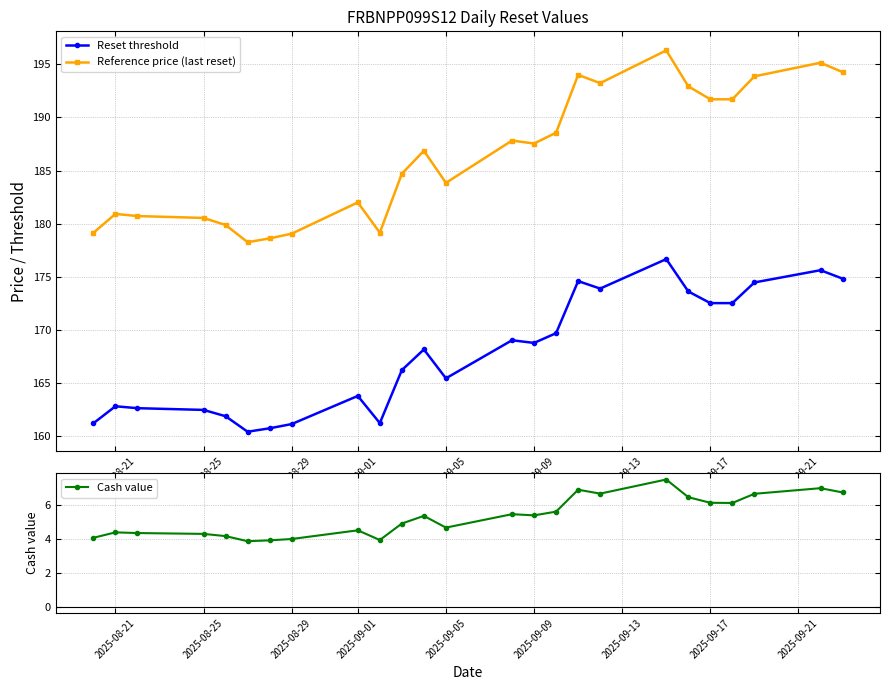

True or false: Reference price (last reset) and Reset threshold cross at least once.

False